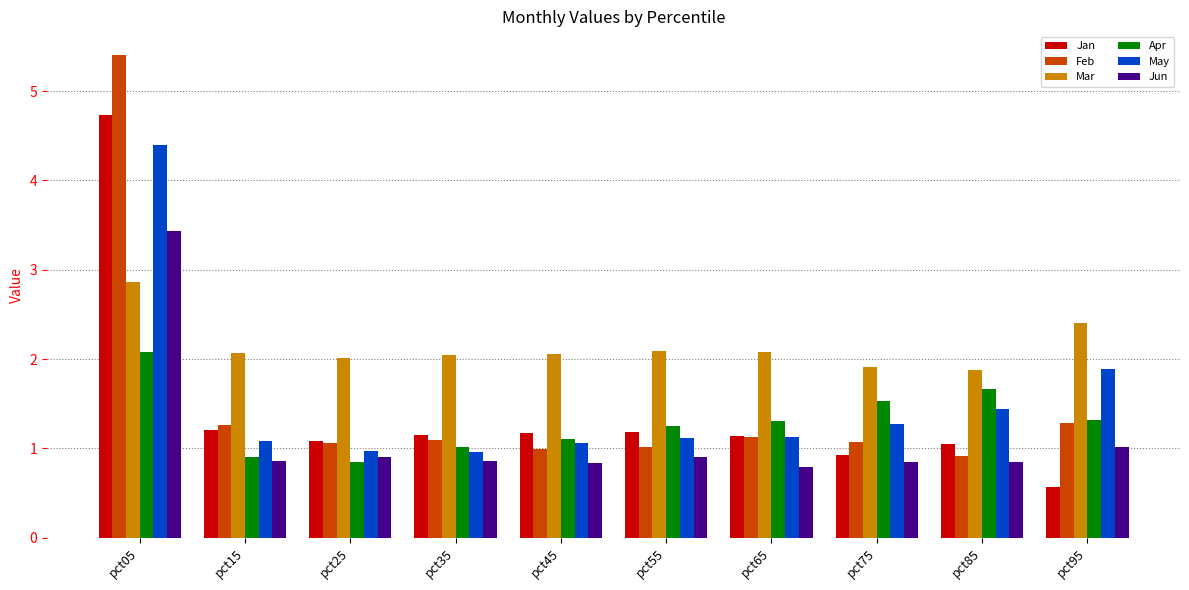

What is the highest value of the May series?

4.4